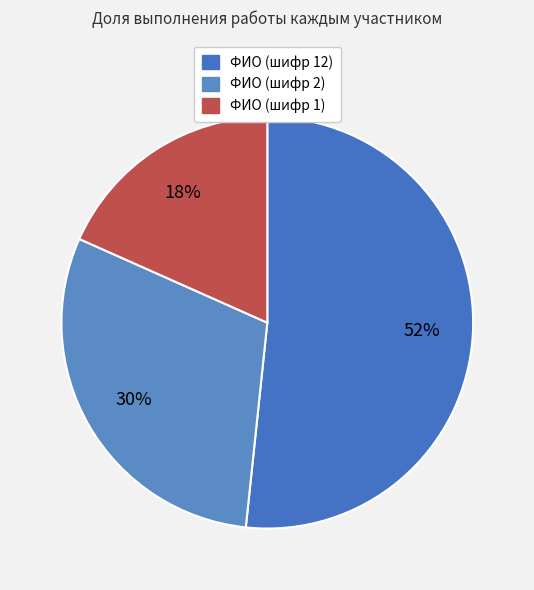

What percentage is NOT represented by ФИО (шифр 12)?

48.3%